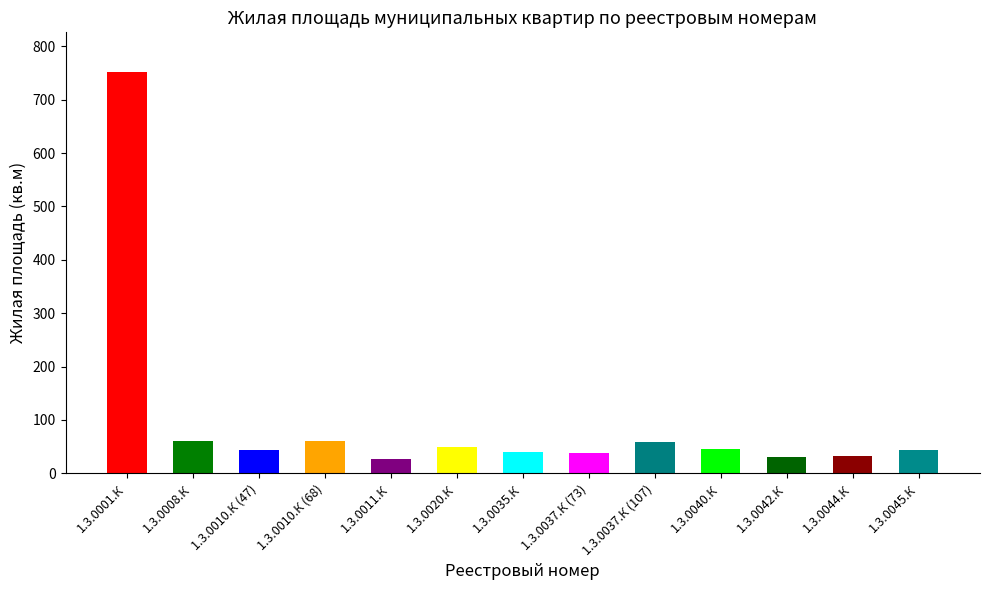

Where does the data first go above 43?

1.3.0001.К